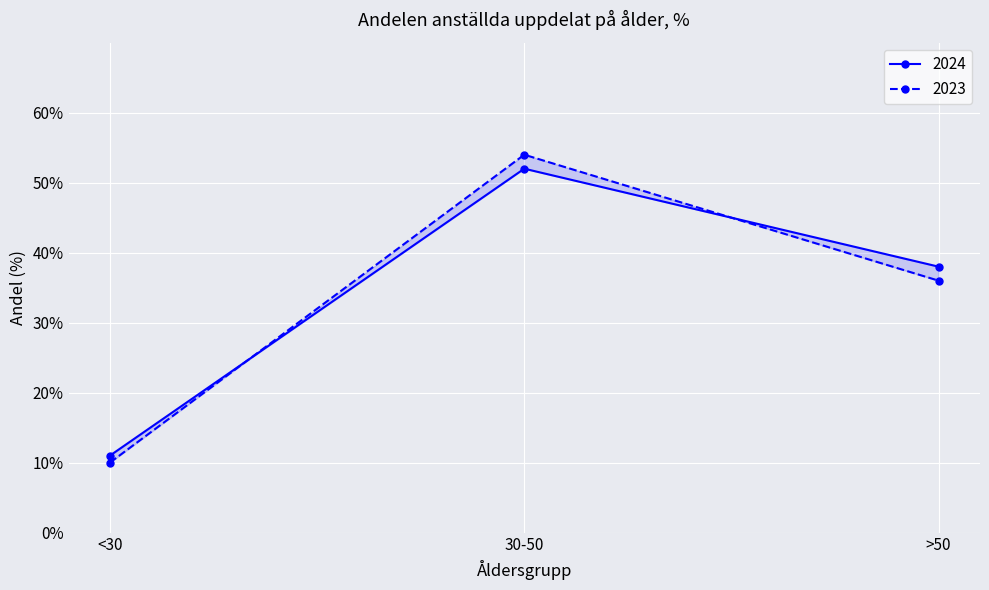

Reading left to right, what are all the values shown in this chart?

2024: <30=11	30-50=52	>50=38
2023: <30=10	30-50=54	>50=36